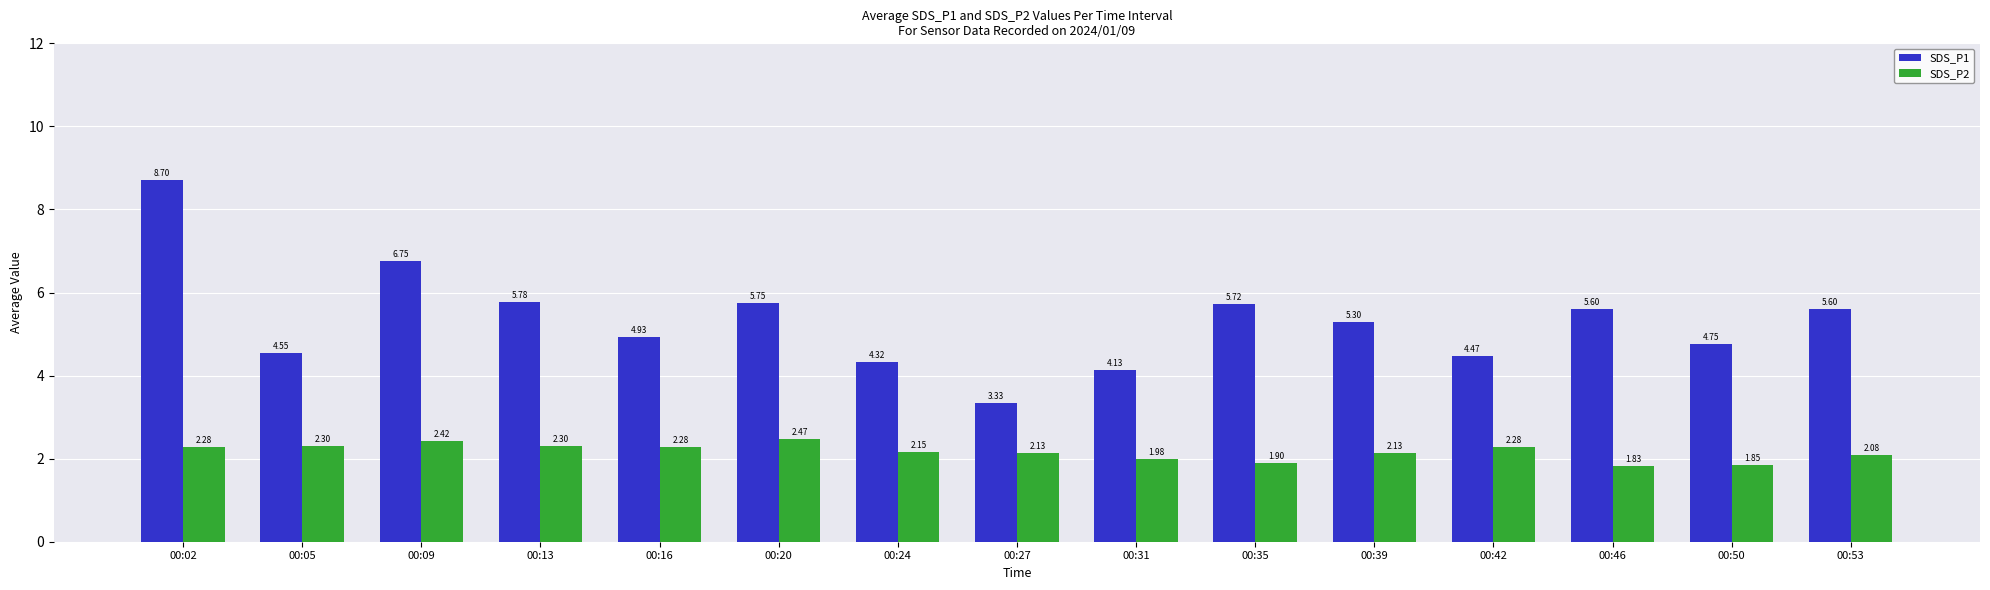

What are all the series names shown in the legend?

SDS_P1, SDS_P2